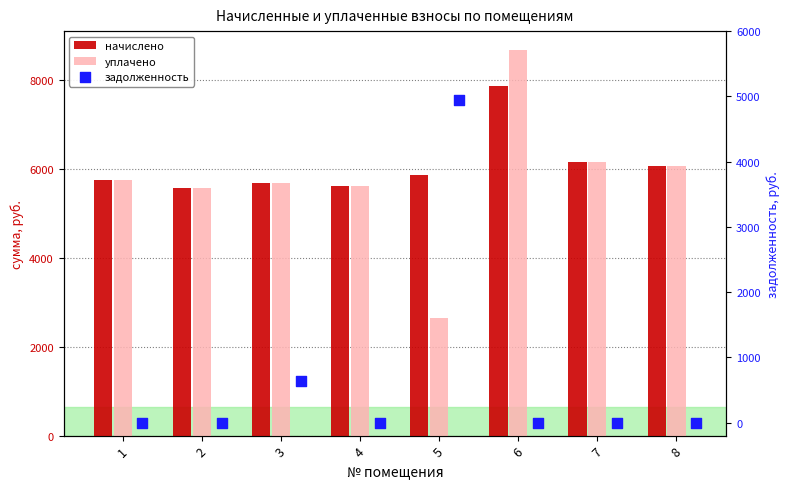

Which series has the largest total across all categories?

начислено